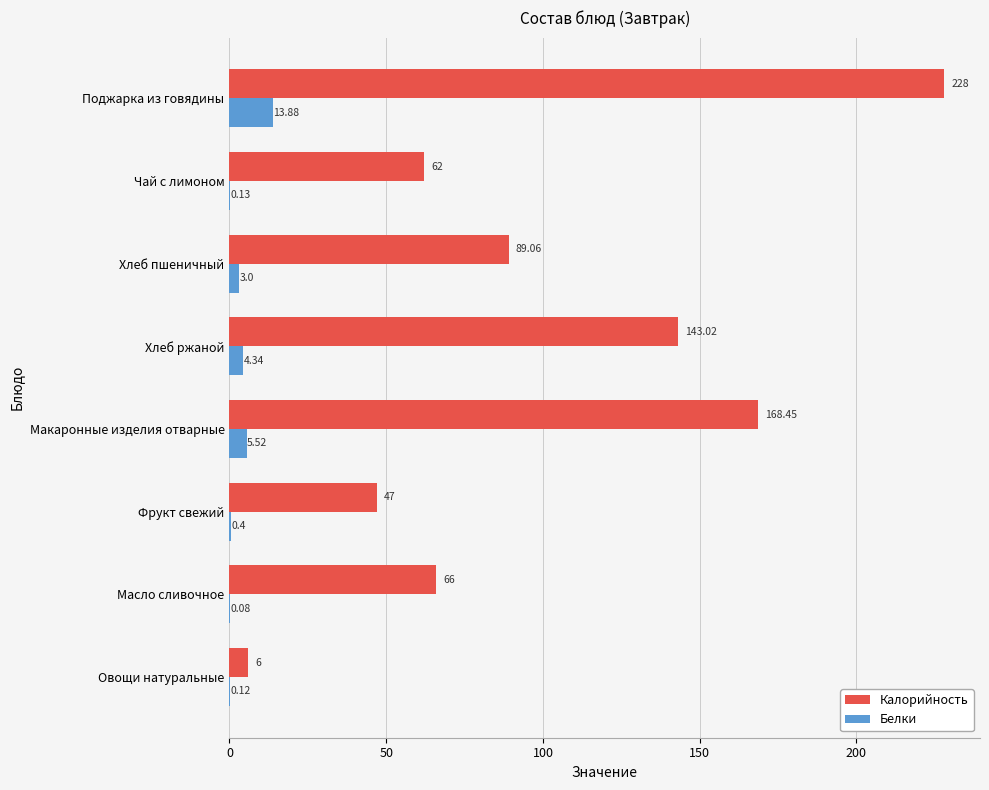

At which category does the chart reach its peak across all series?

Поджарка из говядины